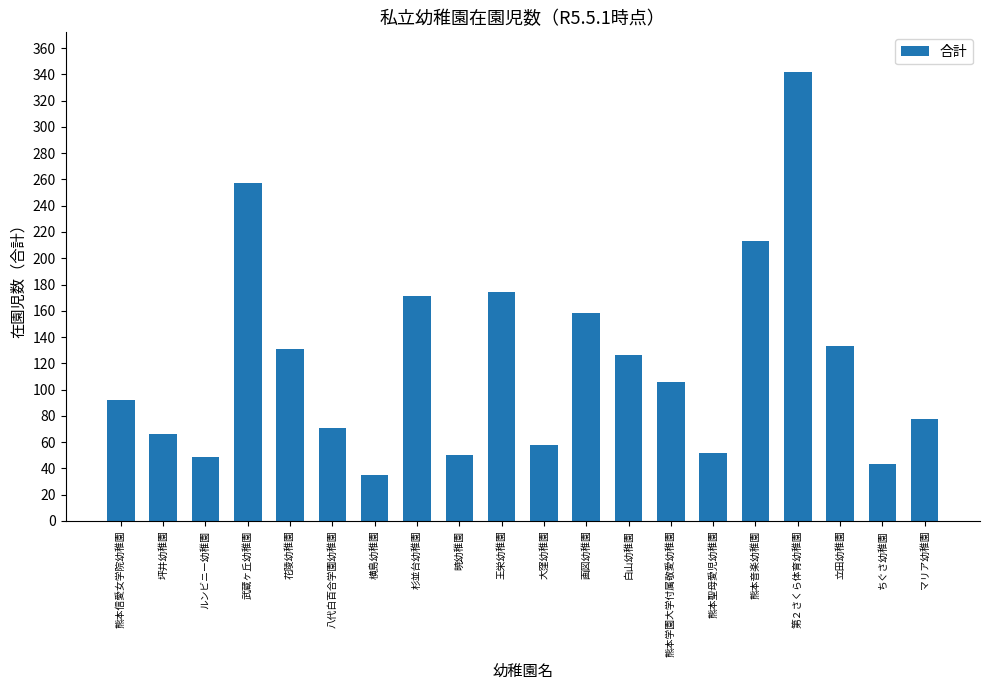

What is the difference between the second highest and second lowest values?

214